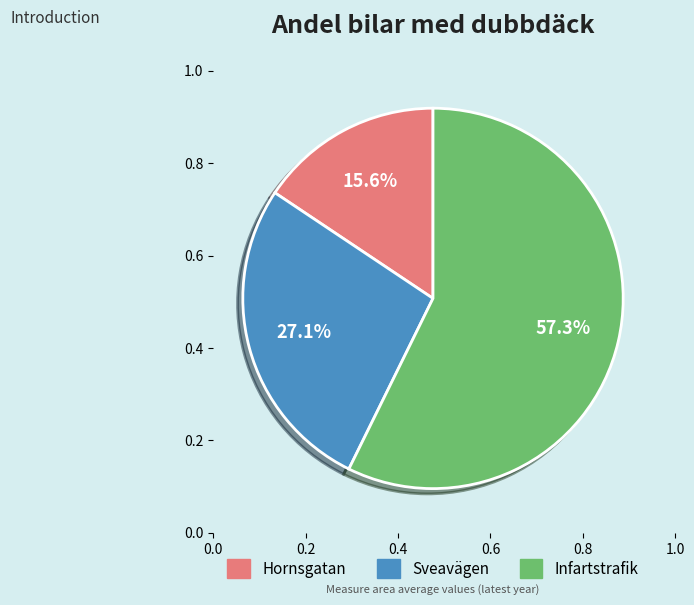

Is there any slice that represents more than half of the pie?

Yes